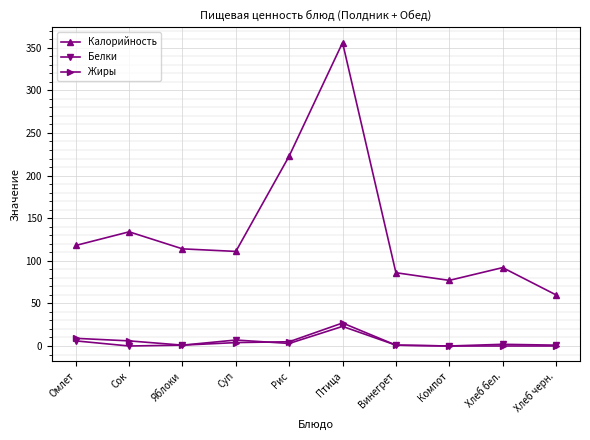

What is the sum of all Белки values?

44